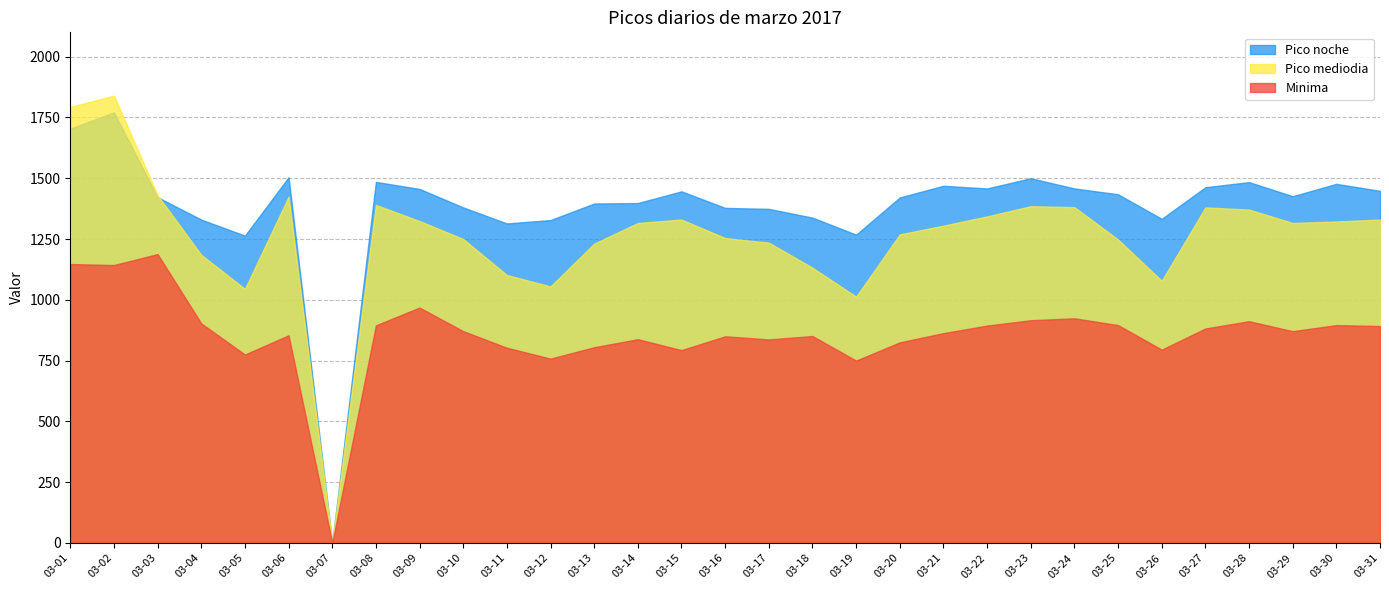

What is the difference between the maximum and minimum values in the Pico noche series?

1771